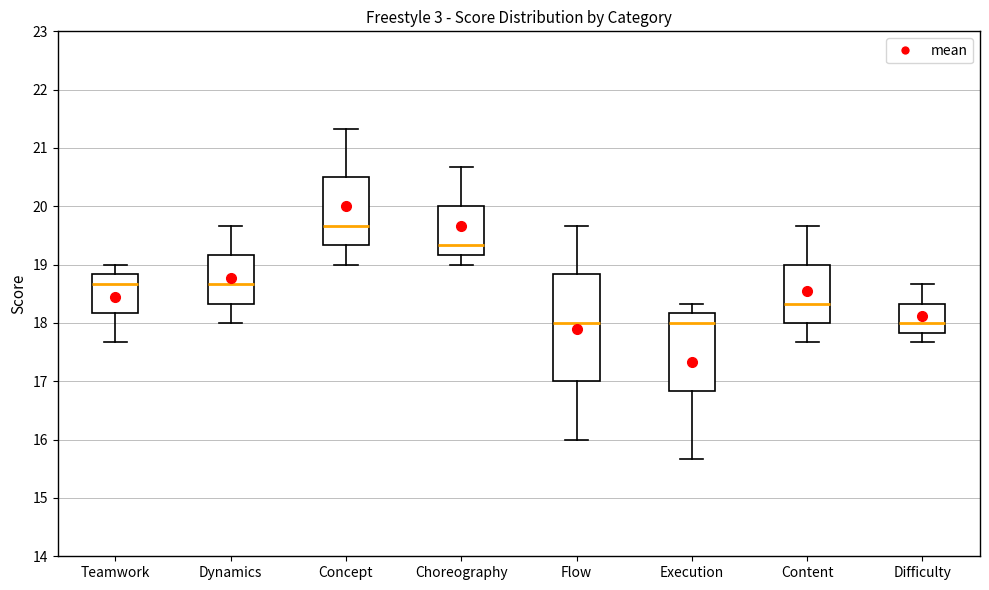

Where does the upper whisker of the box for Difficulty end on the y-axis? The values are not printed on the chart, so give them approximately, as read against the axis.

18.7